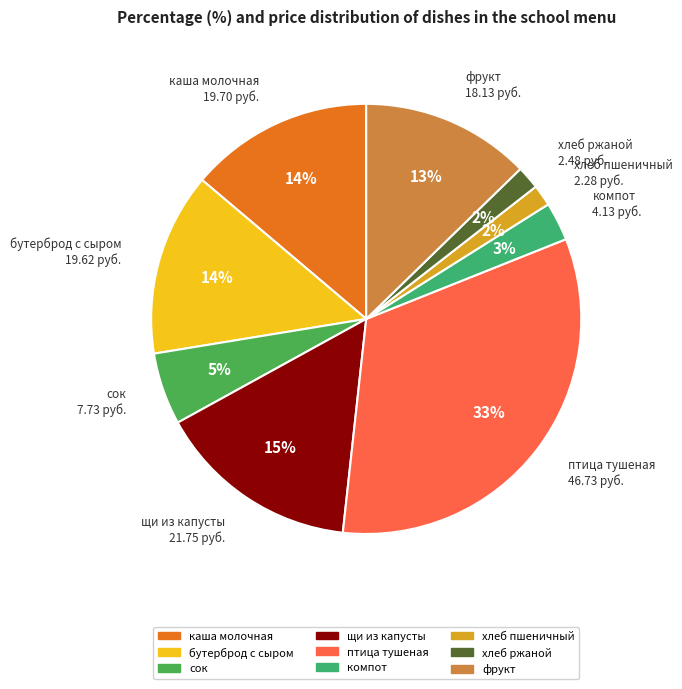

To the nearest percent, what percentage of the pie is компот?

3%